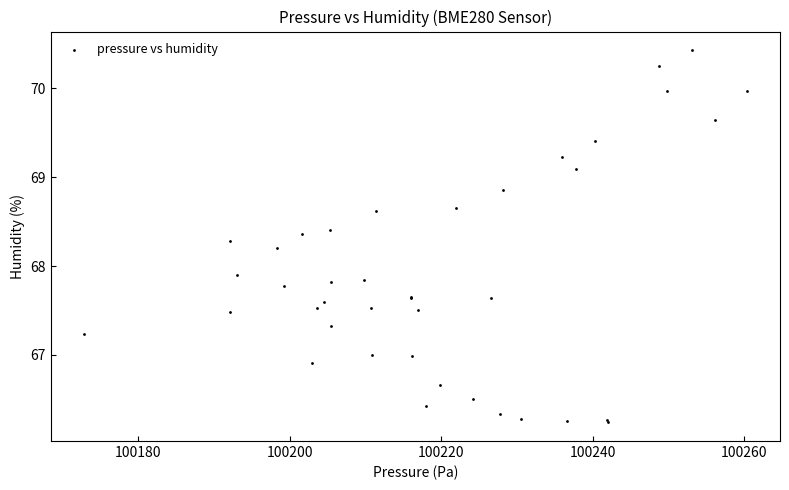

What Y value in the scatter plot is closest to 68?

67.9